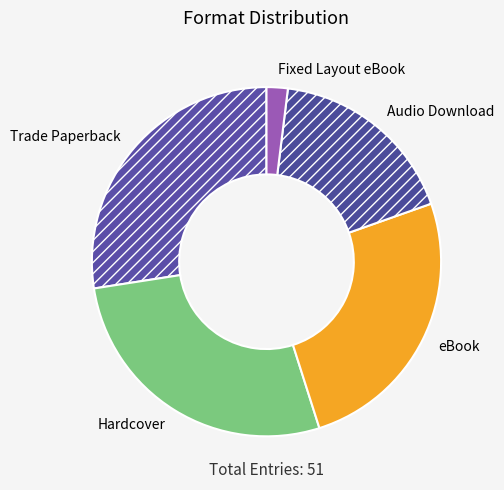

Count the number of slices in the pie.

5